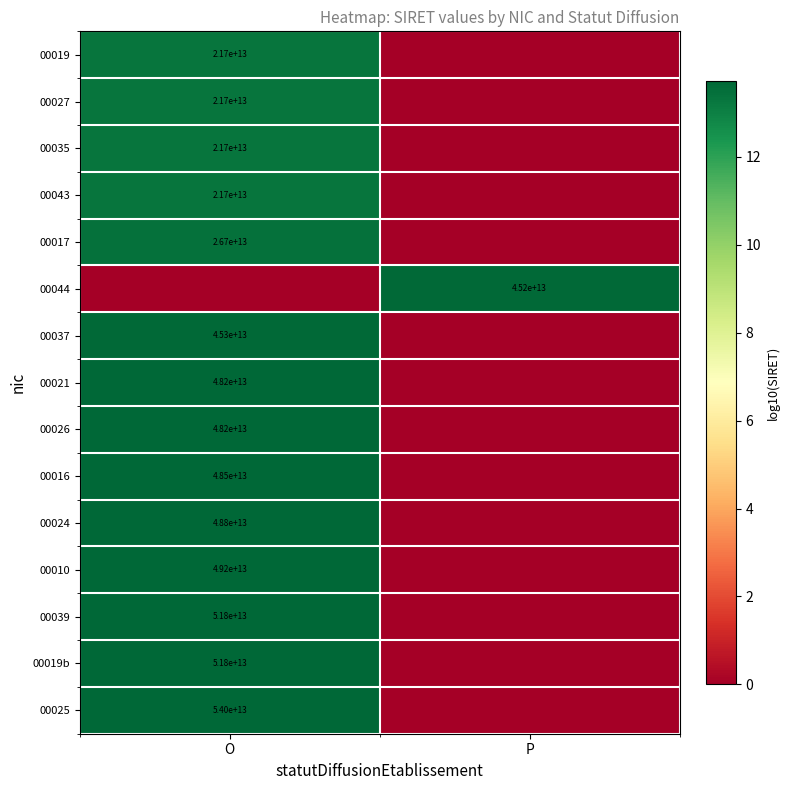

Is it true that 00027 equals 21700000000000 at O?

True